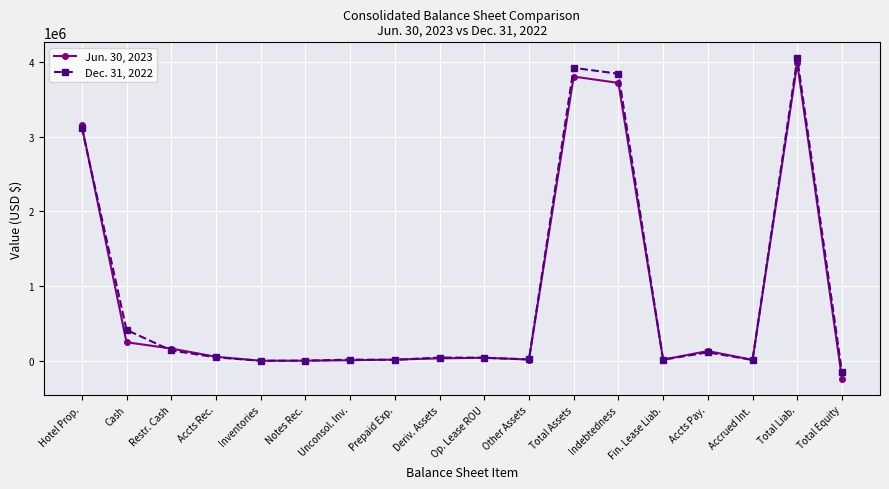

What is the difference between the second highest and second lowest values in the Dec. 31, 2022 series?

3913521